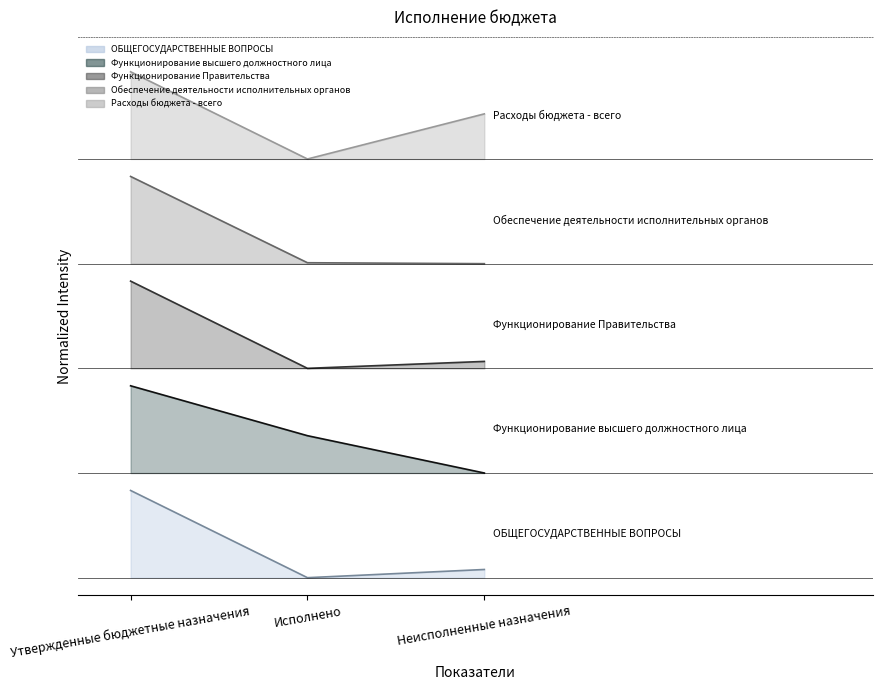

What is the maximum value for ОБЩЕГОСУДАРСТВЕННЫЕ ВОПРОСЫ?

1.0